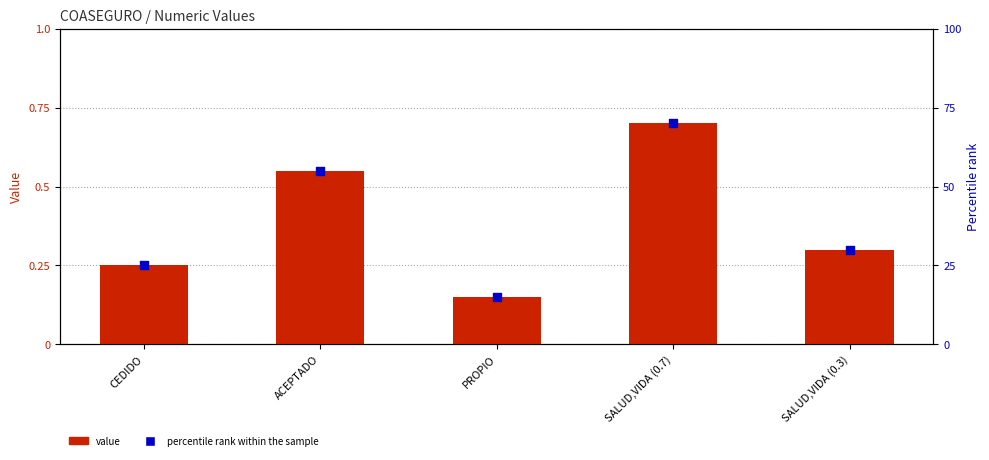

Which series contains the highest Y value?

percentile rank within the sample